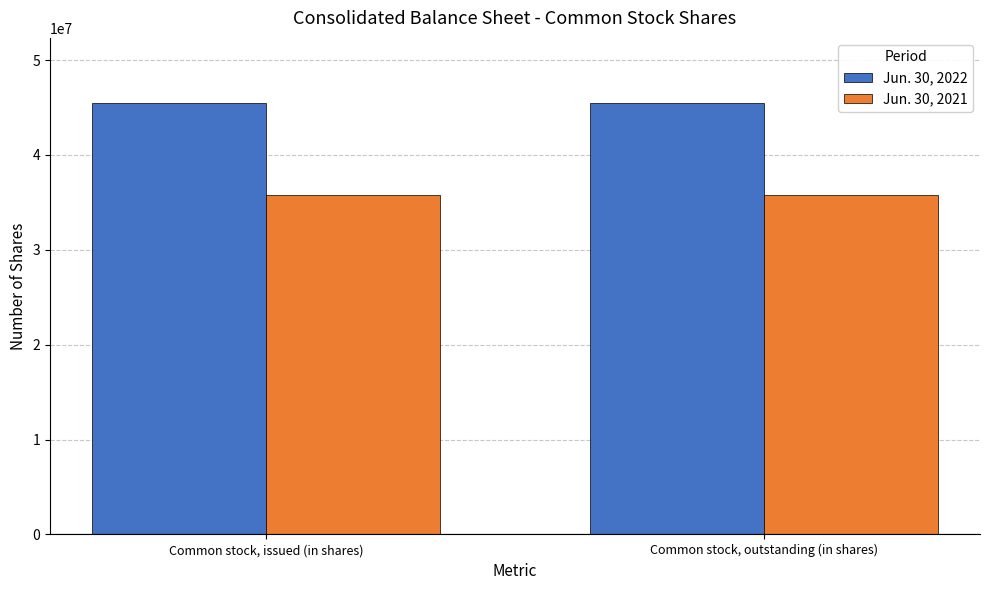

What is the total value across all series at Common stock, issued (in shares)?

81306089